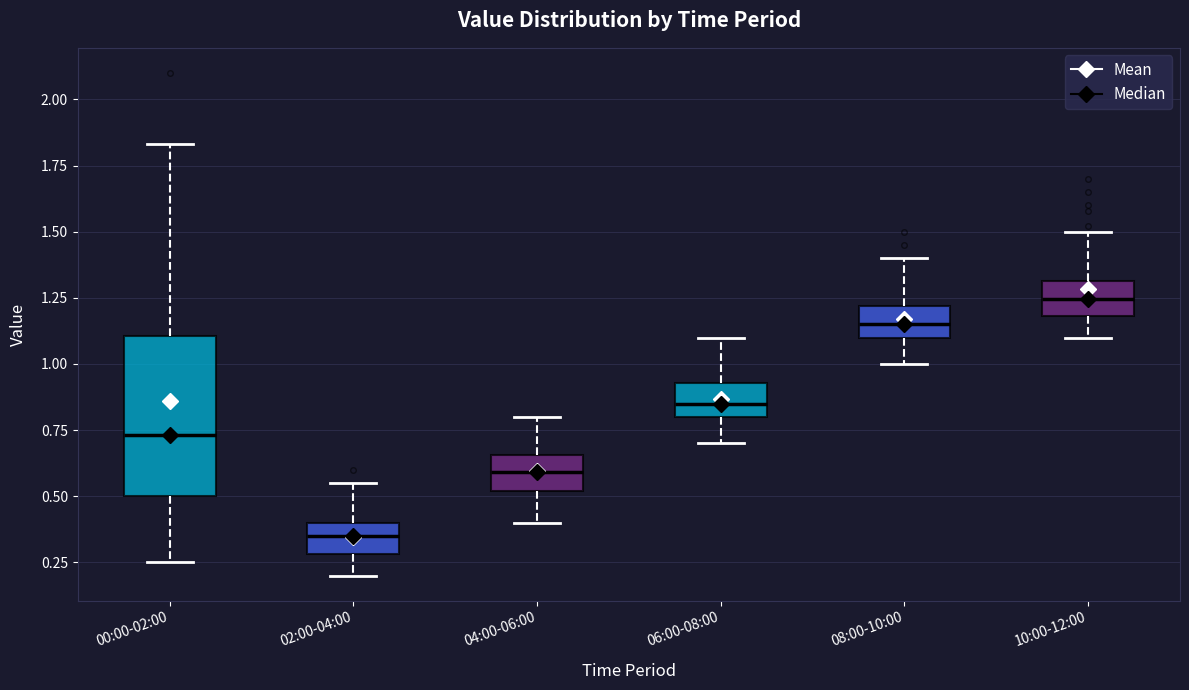

Which box is the tallest, from its lower edge to its upper edge?

00:00-02:00